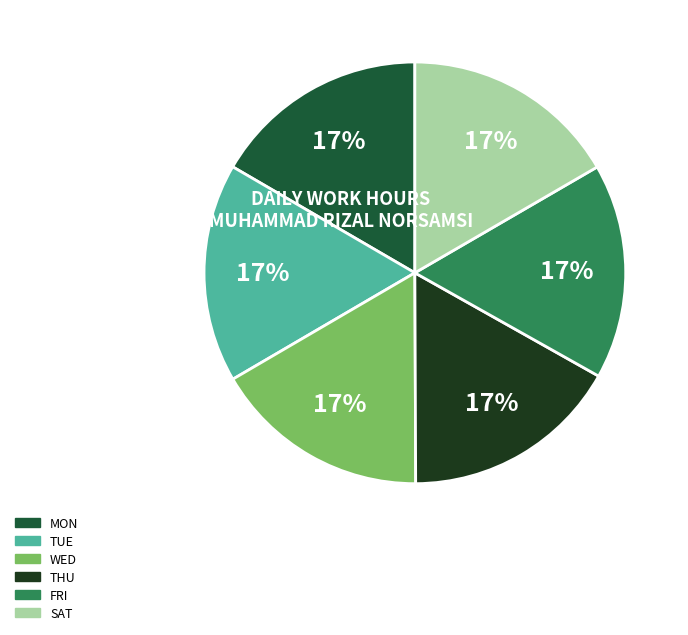

Does any single category account for the majority?

No